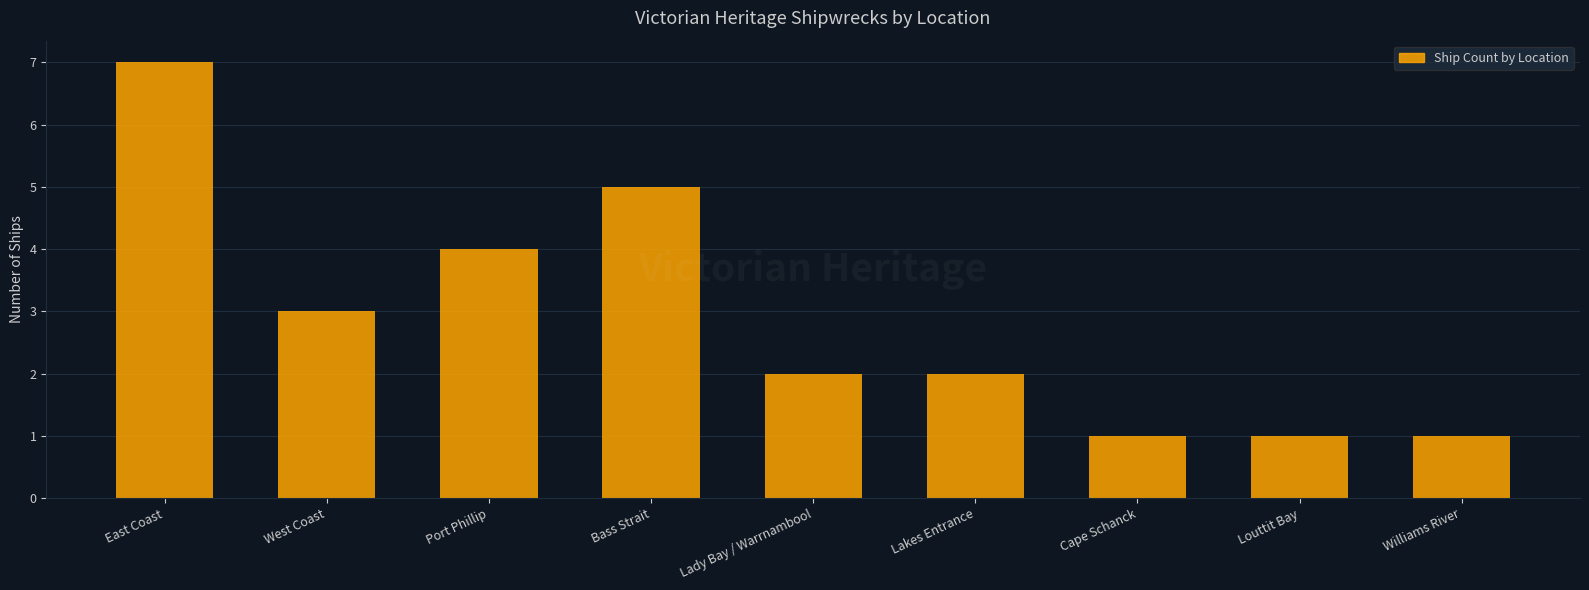

Which category has the highest value across all series?

East Coast